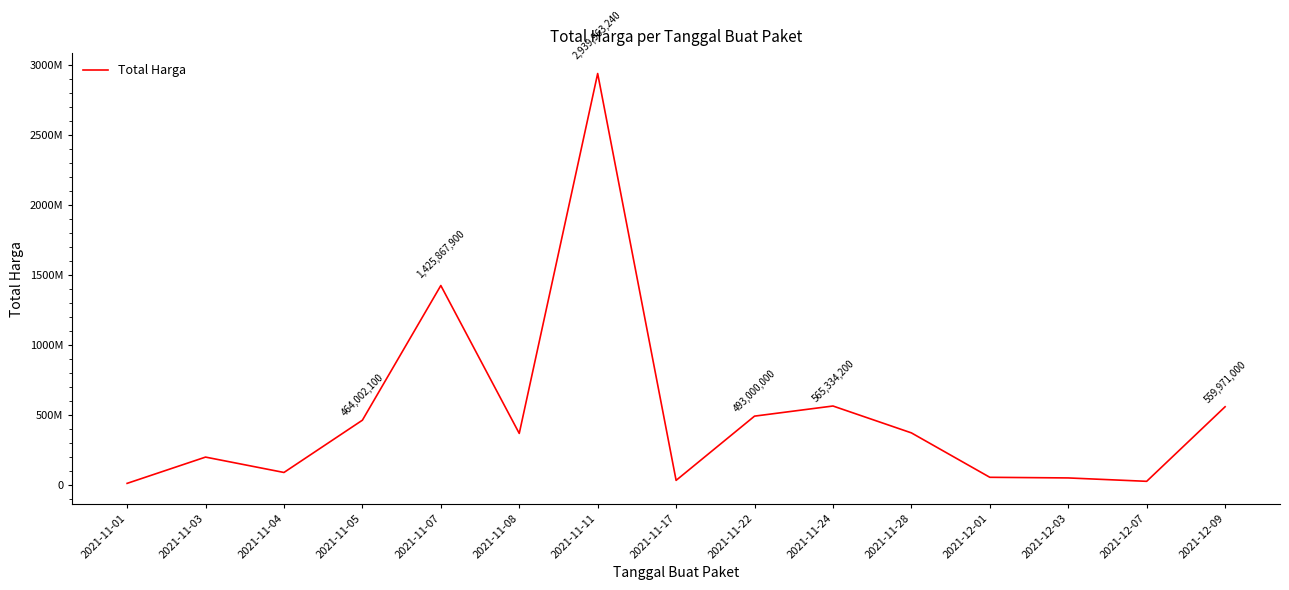

What is the approximate value at 2021-11-24, to the nearest 50?

565334200